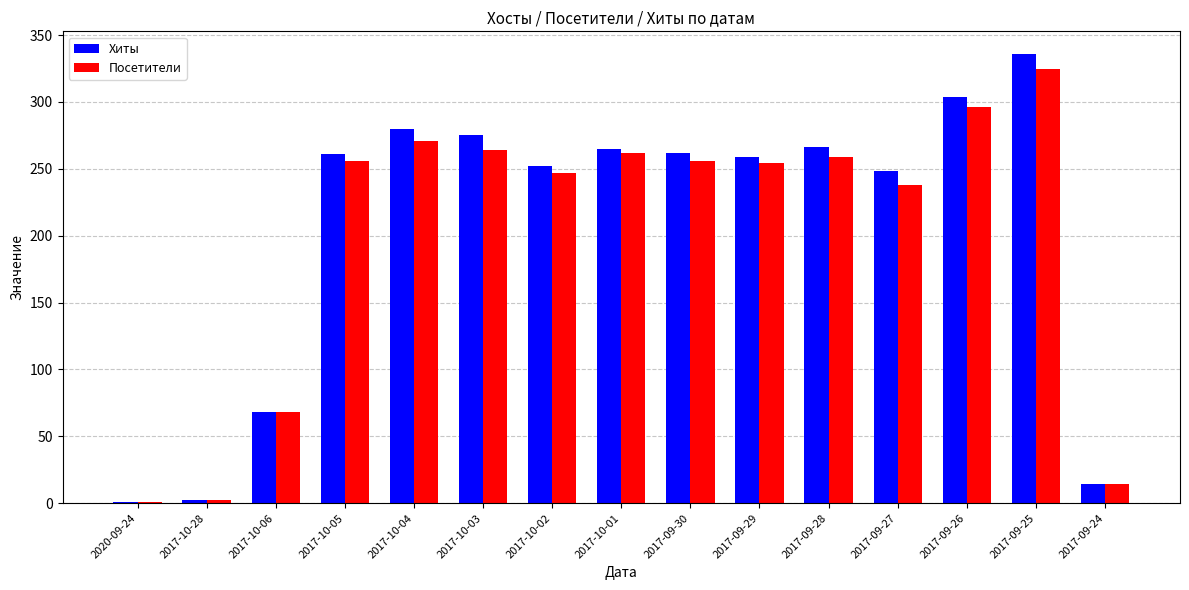

At which label does Хиты reach its peak?

2017-09-25